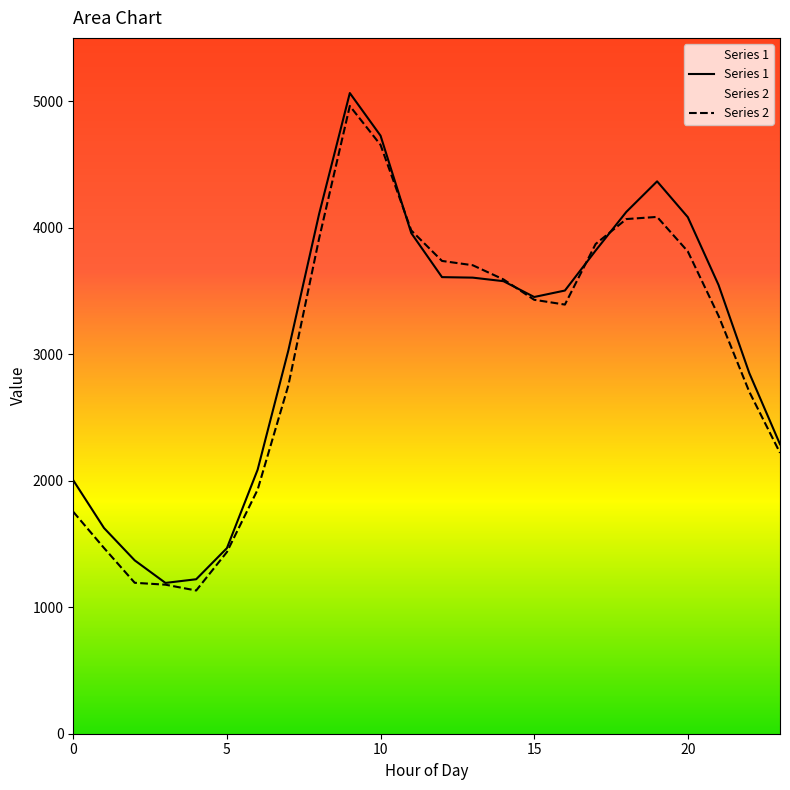

The value of Series 1 at 10 is 4727. True or false?

True